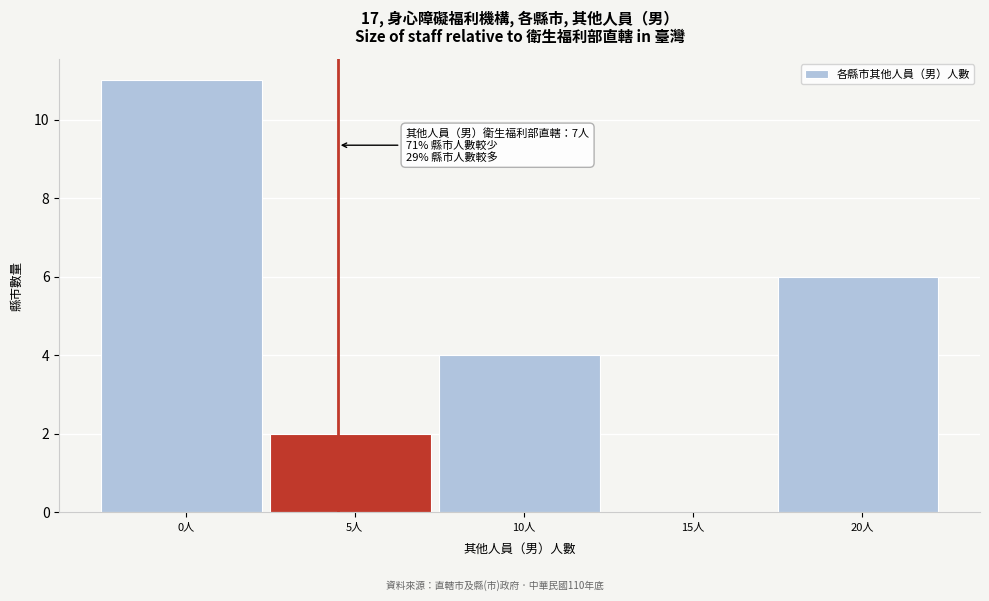

Reading right to left, what are all the values shown in this chart?

20人=6	15人=0	10人=4	5人=2	0人=11